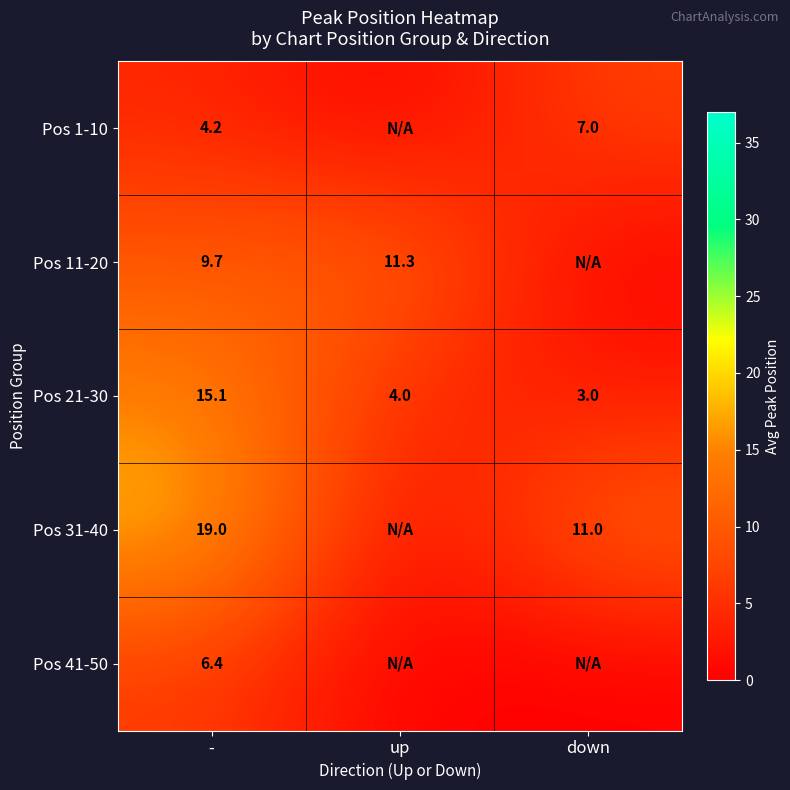

Where is Pos 21-30 nearest to the value 9?

up